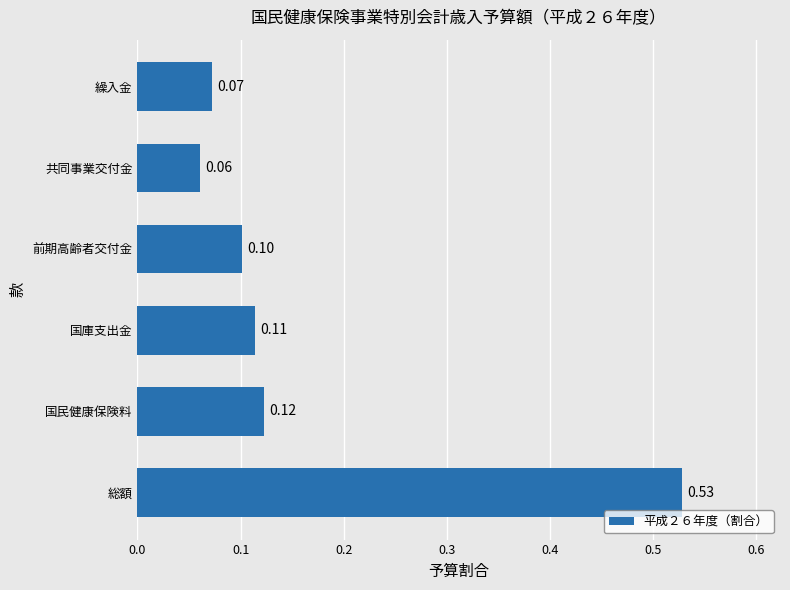

Which category has the lowest value across all series?

共同事業交付金